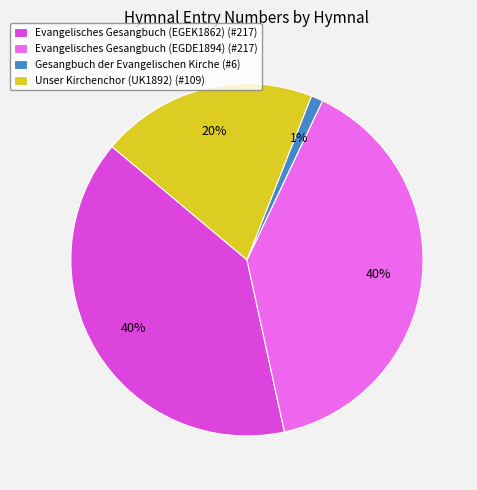

What percentage is the Evangelisches Gesangbuch (EGEK1862) slice, to the nearest percent?

40%